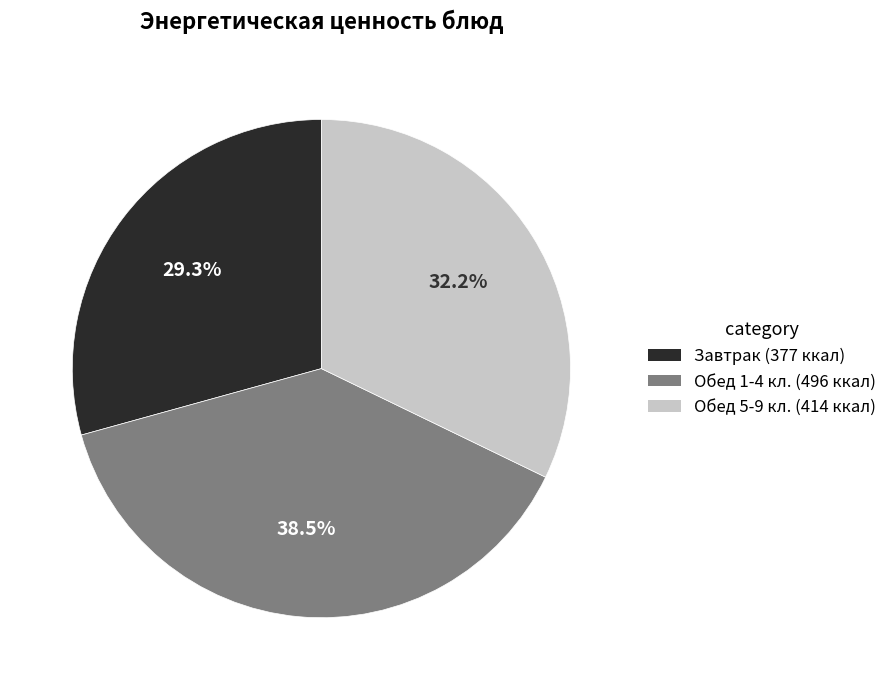

Does any single category account for the majority?

No